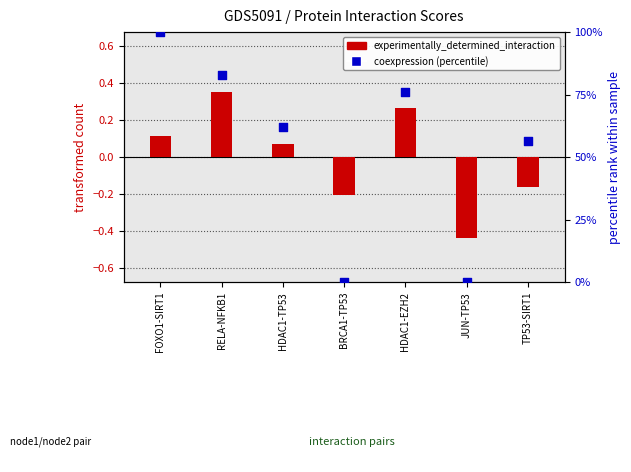

Which series has the largest Y range (max minus min)?

coexpression